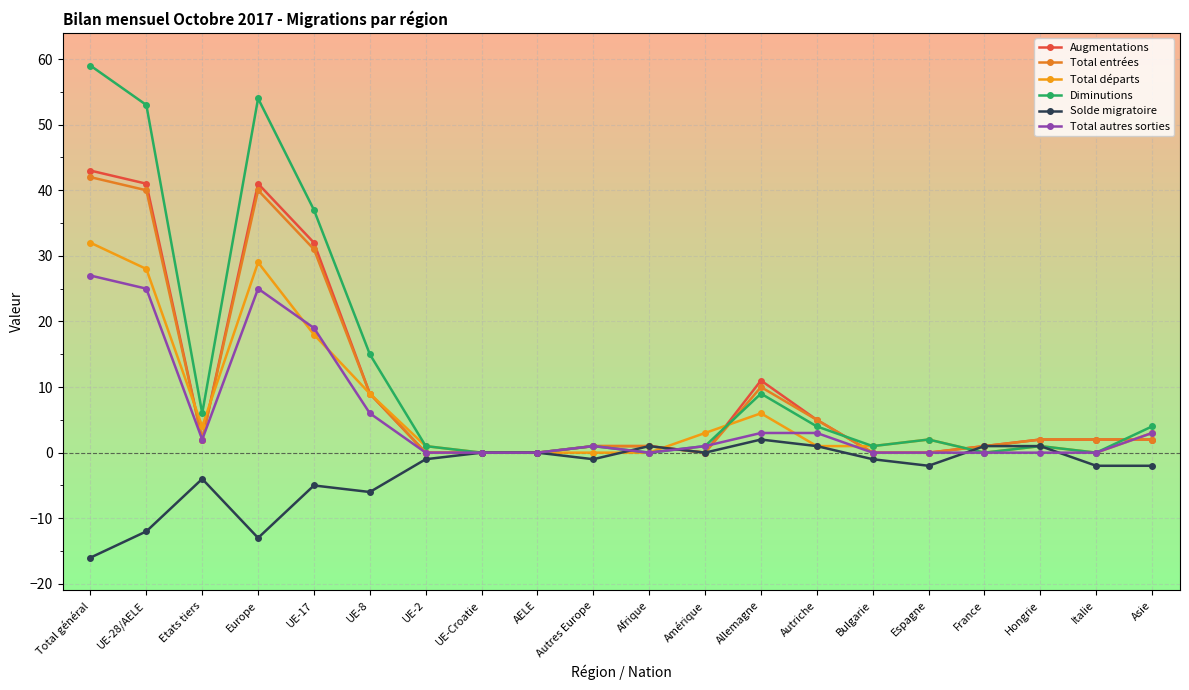

Rank the series by their maximum value, from lowest to highest.

Solde migratoire, Total autres sorties, Total départs, Total entrées, Augmentations, Diminutions